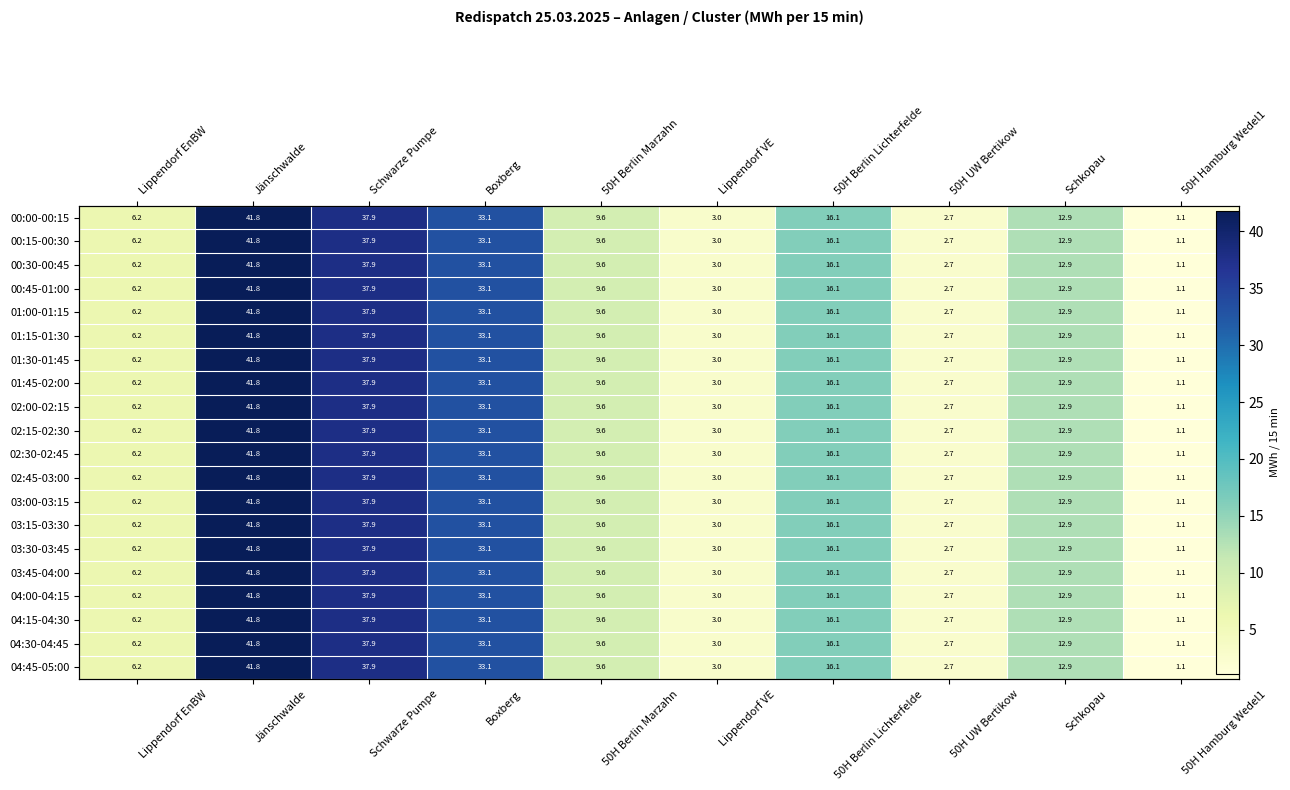

Rank the categories by 03:45-04:00 value from lowest to highest.

50H Hamburg Wedel1, 50H UW Bertikow, Lippendorf VE, Lippendorf EnBW, 50H Berlin Marzahn, Schkopau, 50H Berlin Lichterfelde, Boxberg, Schwarze Pumpe, Jänschwalde